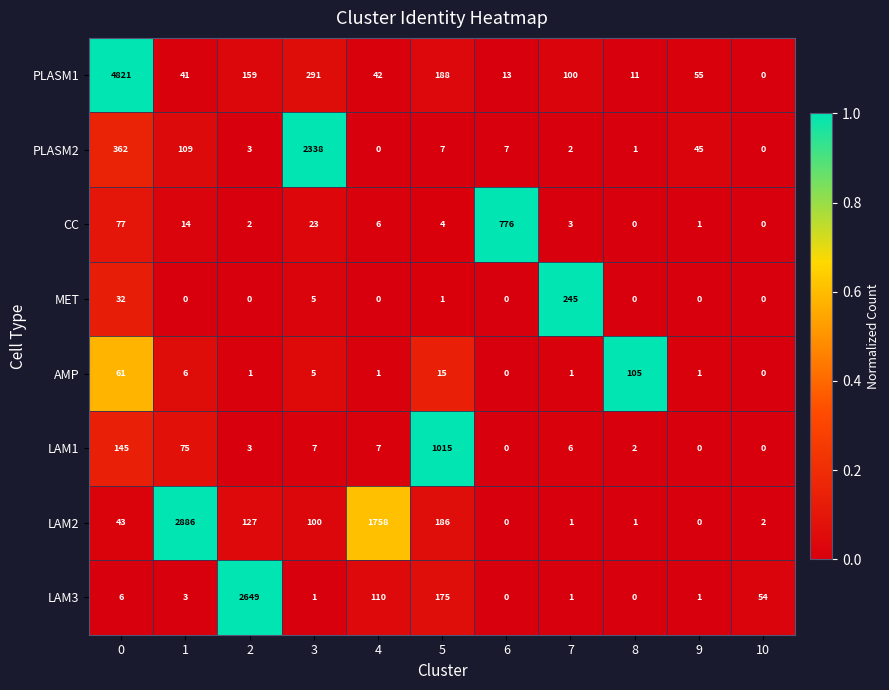

Rank the series at 0 from highest to lowest value.

PLASM1, PLASM2, LAM1, CC, AMP, LAM2, MET, LAM3